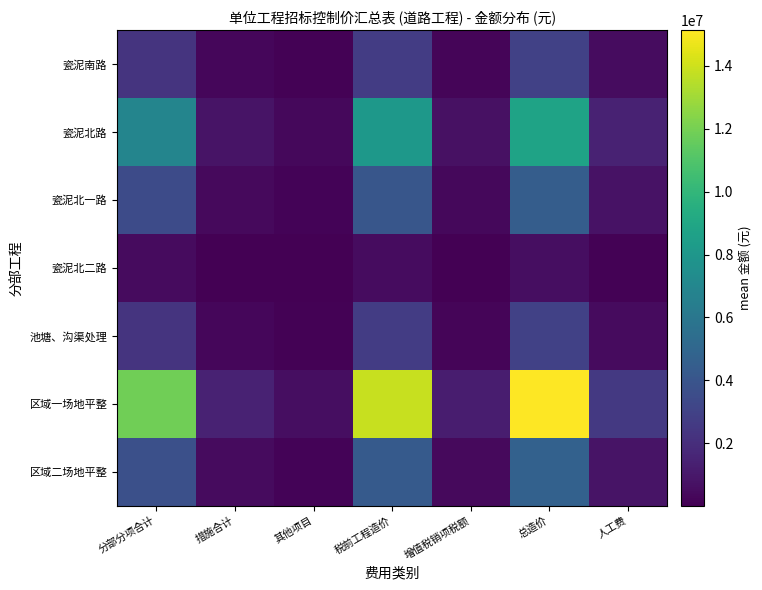

Which series has the largest total across all categories?

区域一场地平整